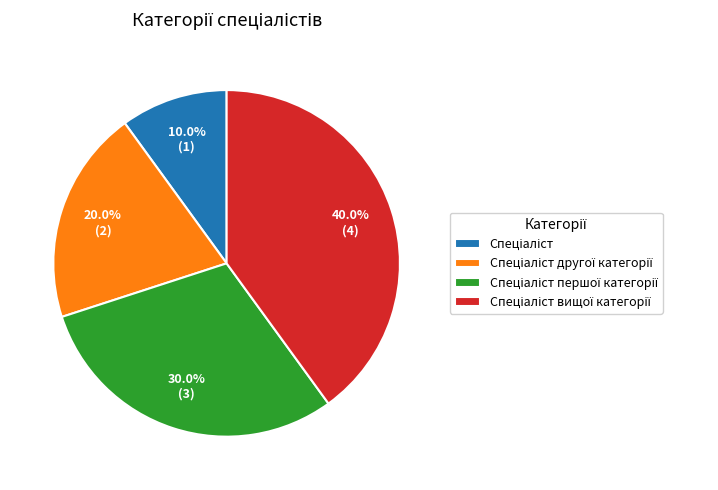

To the nearest percent, what is the average slice percentage?

25%